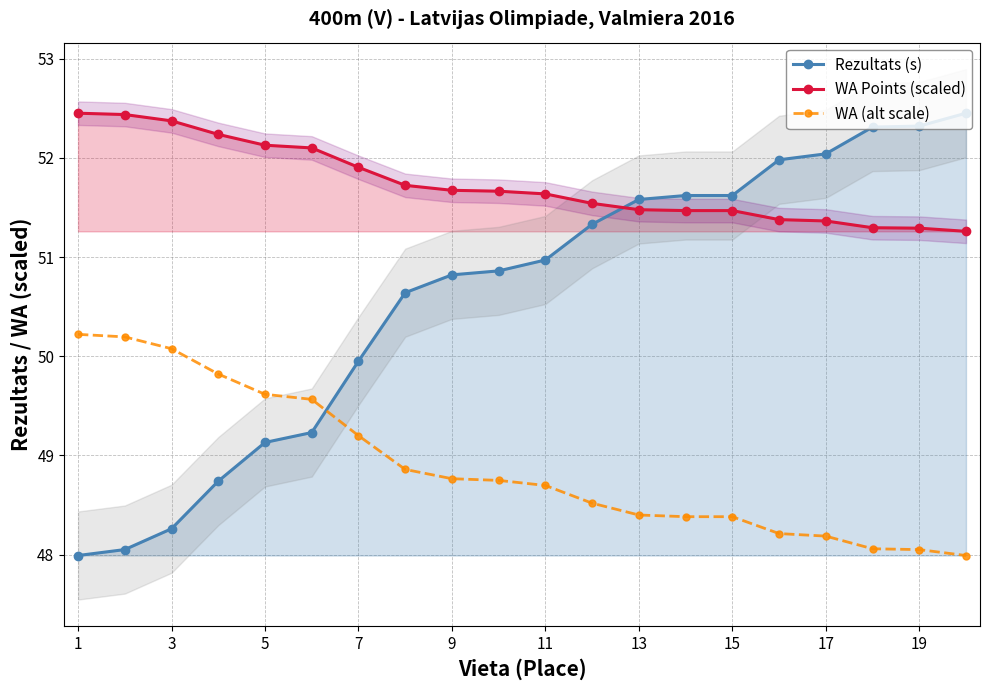

The value of WA Points (scaled) at 19 is 15.7. True or false?

False